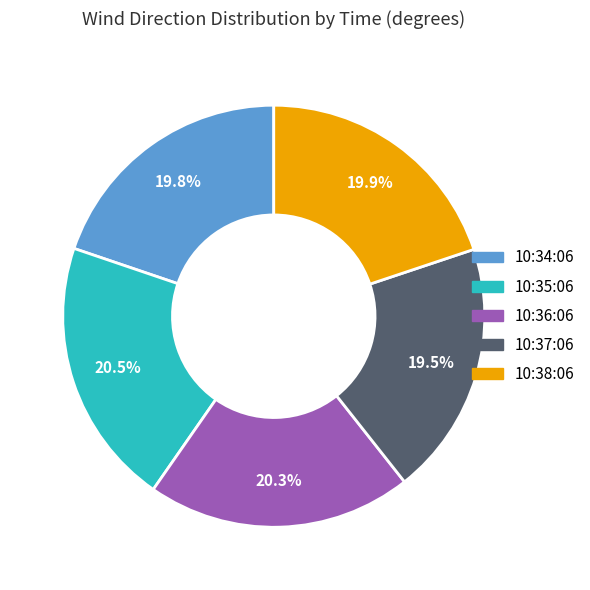

Does 10:34:06 account for over 50% of the chart?

No